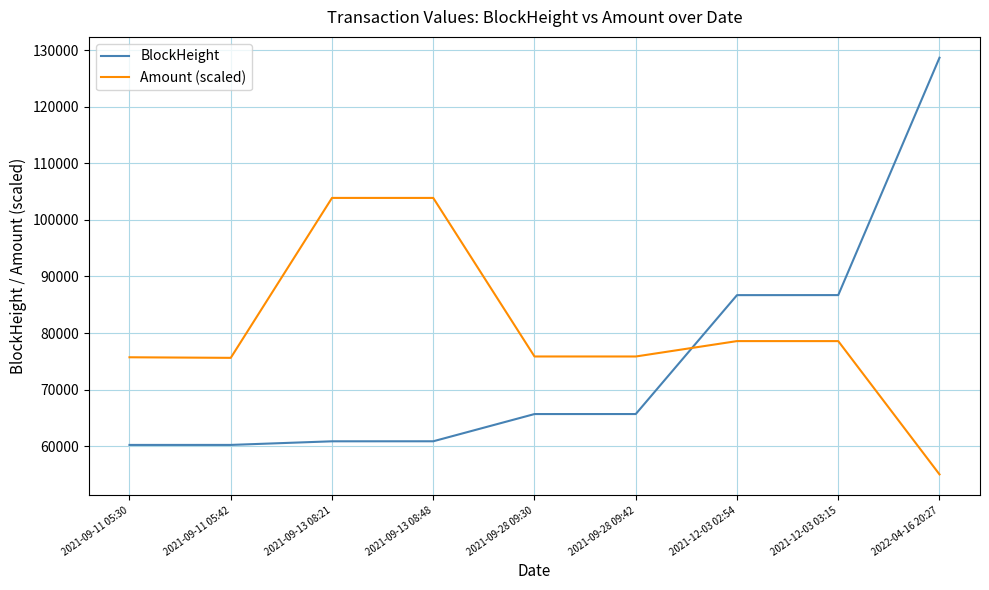

Is the value of Amount (scaled) at 2021-09-28 09:30 greater than the value of BlockHeight at 2021-09-28 09:30?

Yes